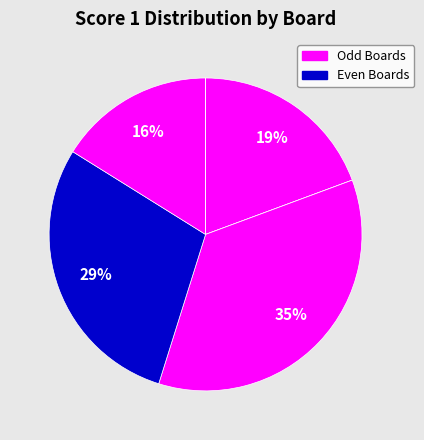

Count the number of slices in the pie.

6